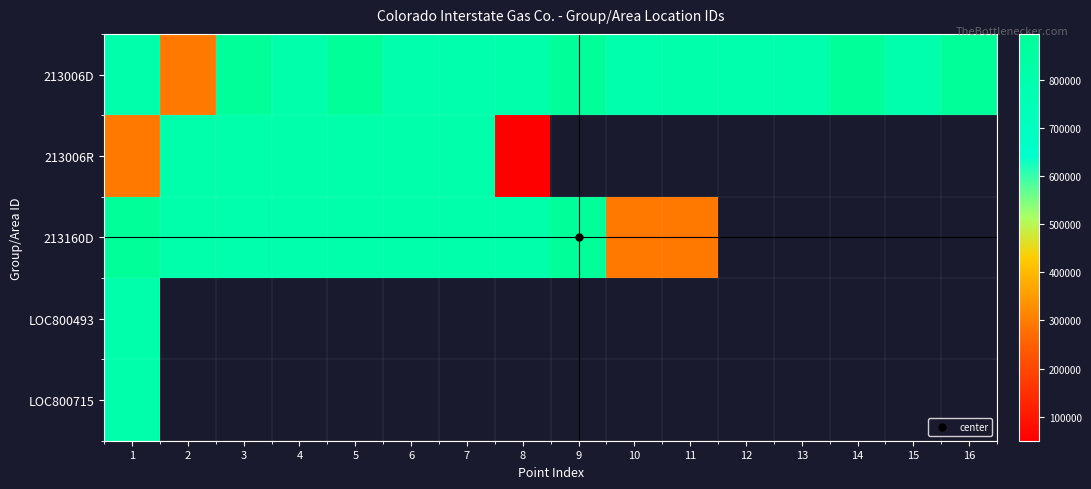

Which category has the highest value in the LOC800715 series?

1